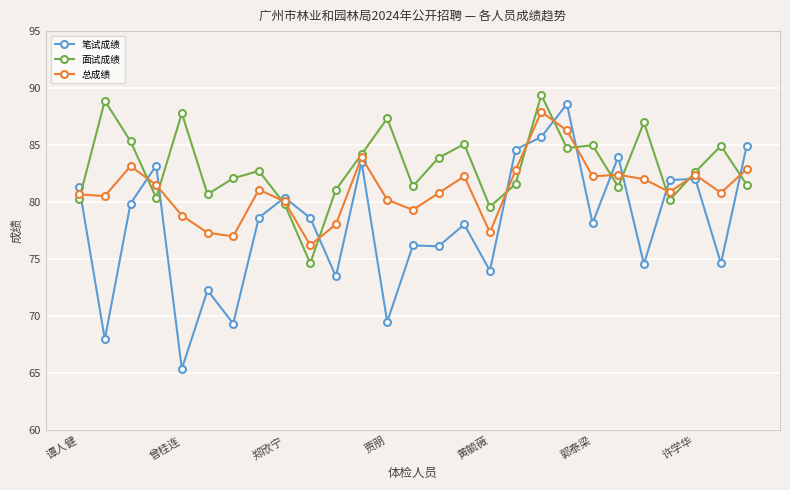

Which series has the largest total across all categories?

面试成绩